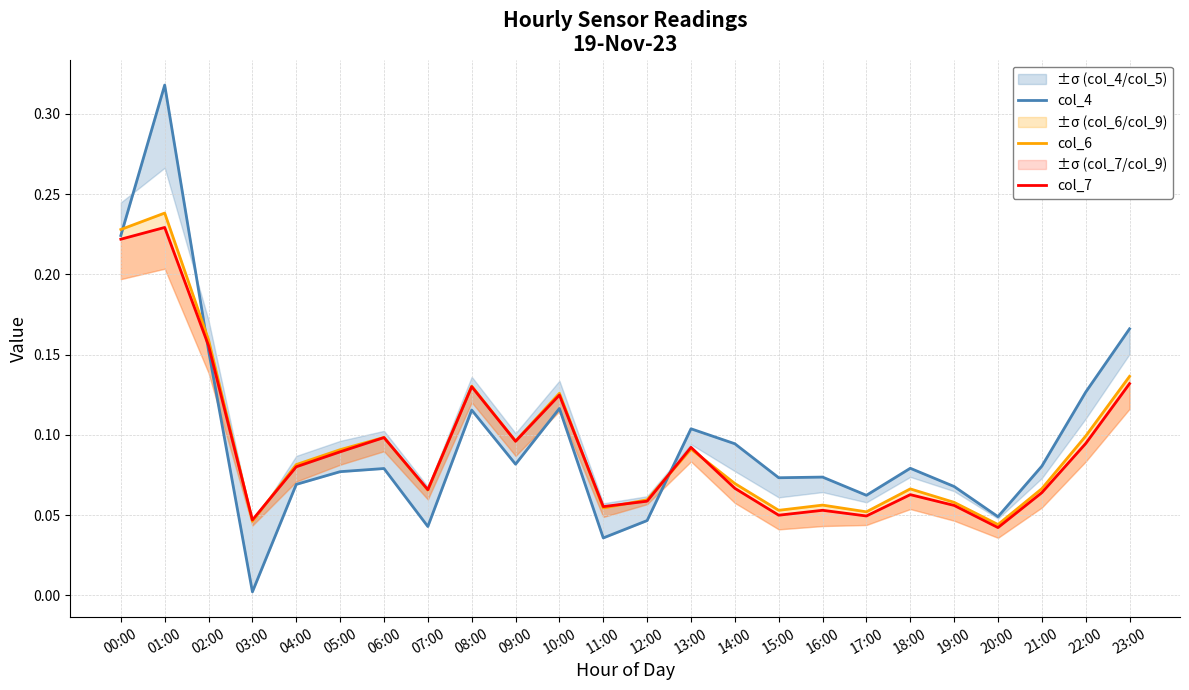

Which series ends up on top after the final intersection of col_7 and col_6?

col_6